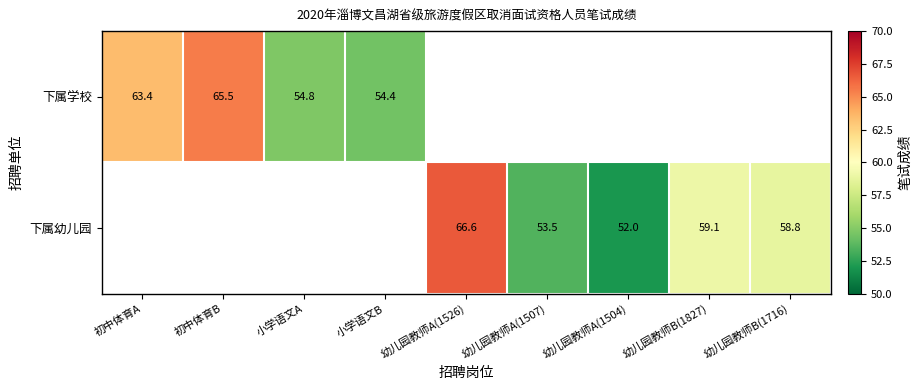

Is the value of 下属学校 at 初中体育B greater than the value of 下属幼儿园 at 幼儿园教师B(1716)?

Yes